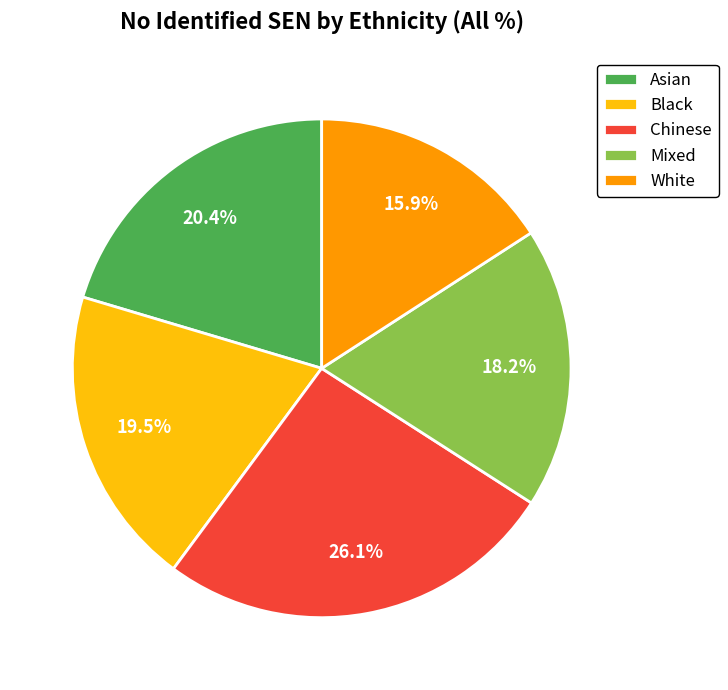

What is the ratio of the value at Asian to the value at Mixed?

1.1